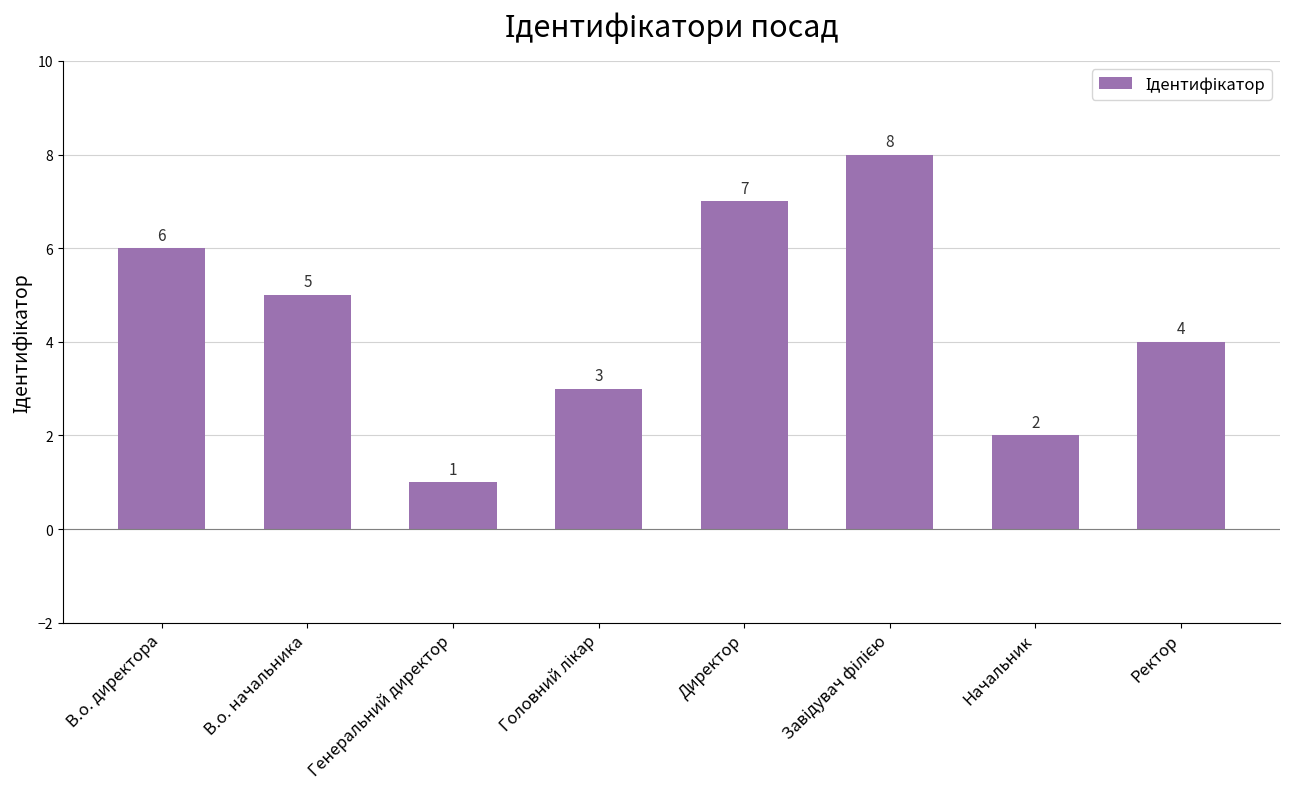

How many categories are shown in the chart?

8